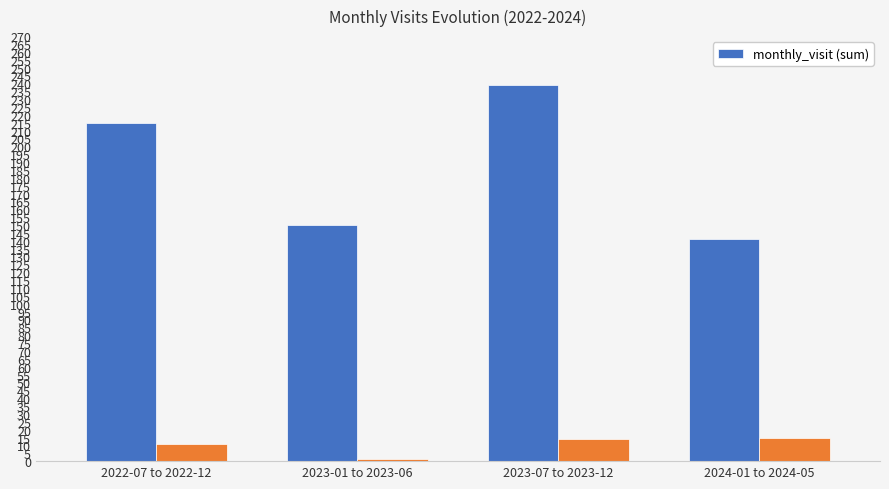

What is the sum of the values at 2024-01 to 2024-05 and 2023-01 to 2023-06?

291